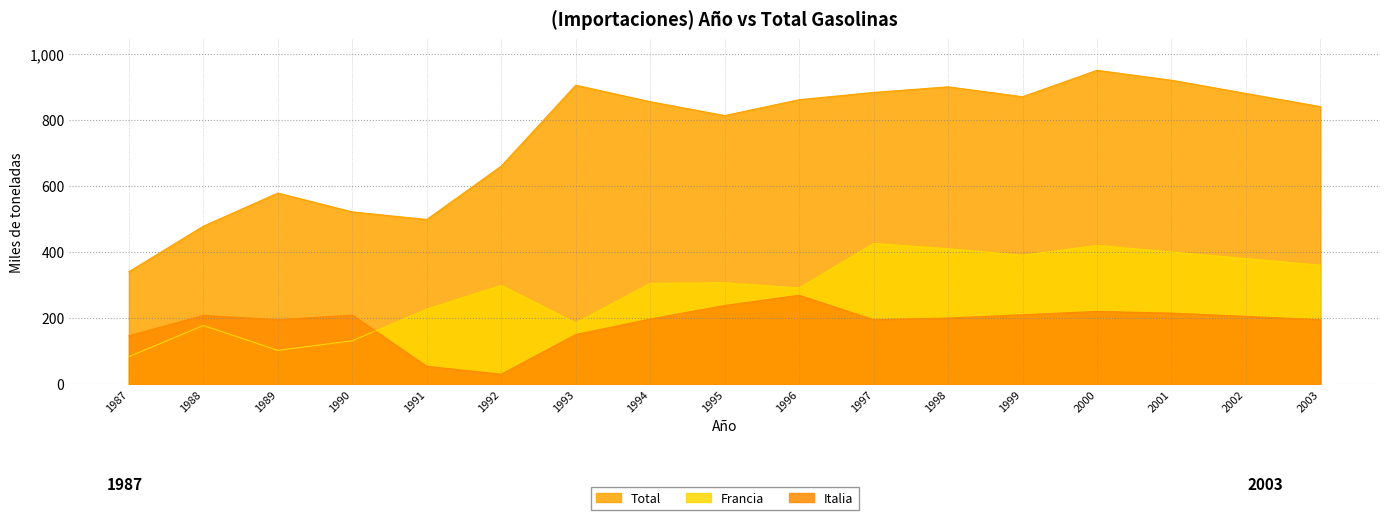

How many data points in Italia are above 200?

8